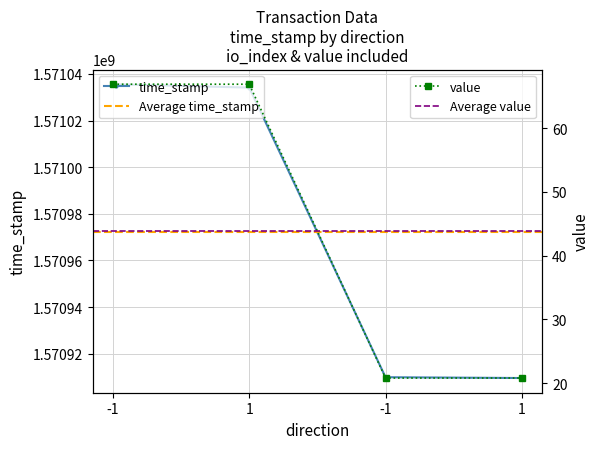

What is the label of the 2nd point from the left?

1